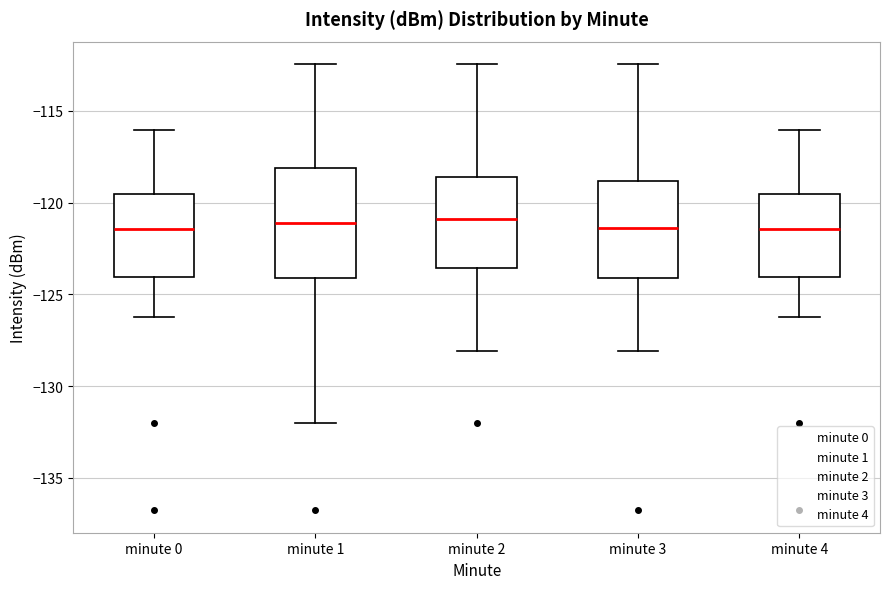

Reading left to right, transcribe this box plot: for each box, give where its median line is, the range the box spans, and where its two whiskers end, as read against the y-axis. The values are not printed on the chart, so give them approximately, as read against the axis.

minute 0: median -121.5, box -124.0 to -119.5, whiskers -126.0 to -116.0
minute 1: median -121.0, box -124.0 to -118.0, whiskers -132.0 to -112.5
minute 2: median -121.0, box -123.5 to -118.5, whiskers -128.0 to -112.5
minute 3: median -121.5, box -124.0 to -119.0, whiskers -128.0 to -112.5
minute 4: median -121.5, box -124.0 to -119.5, whiskers -126.0 to -116.0